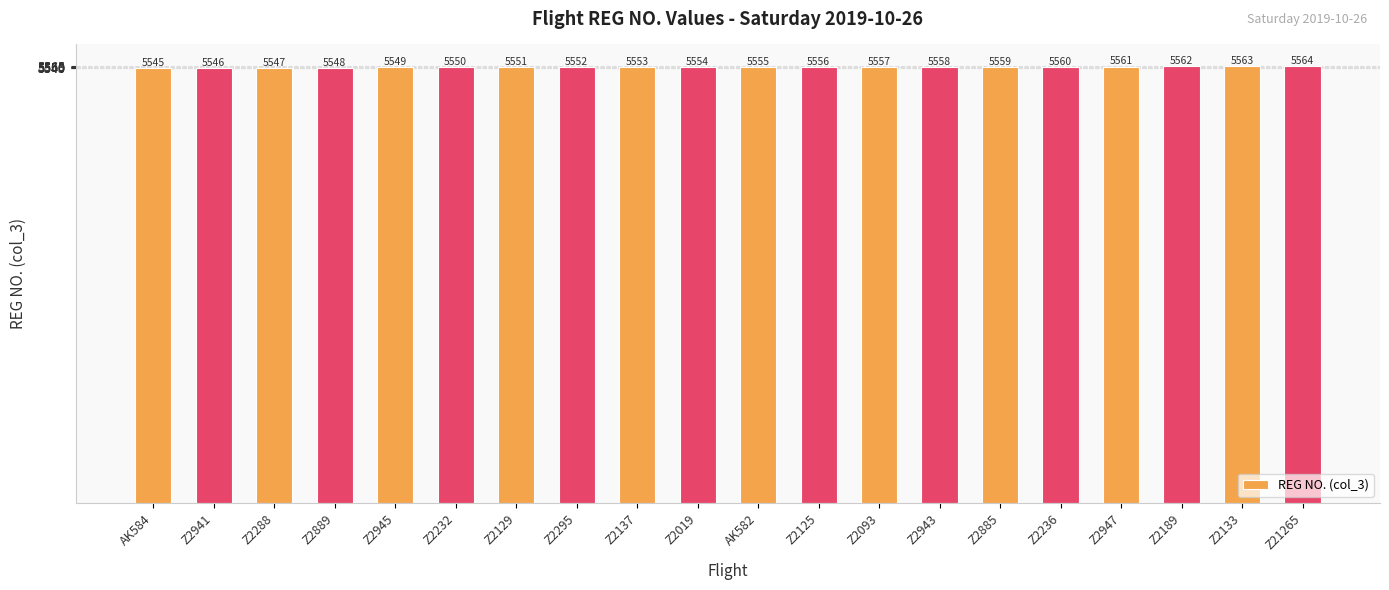

Is it true that the value at AK582 is 5555?

True